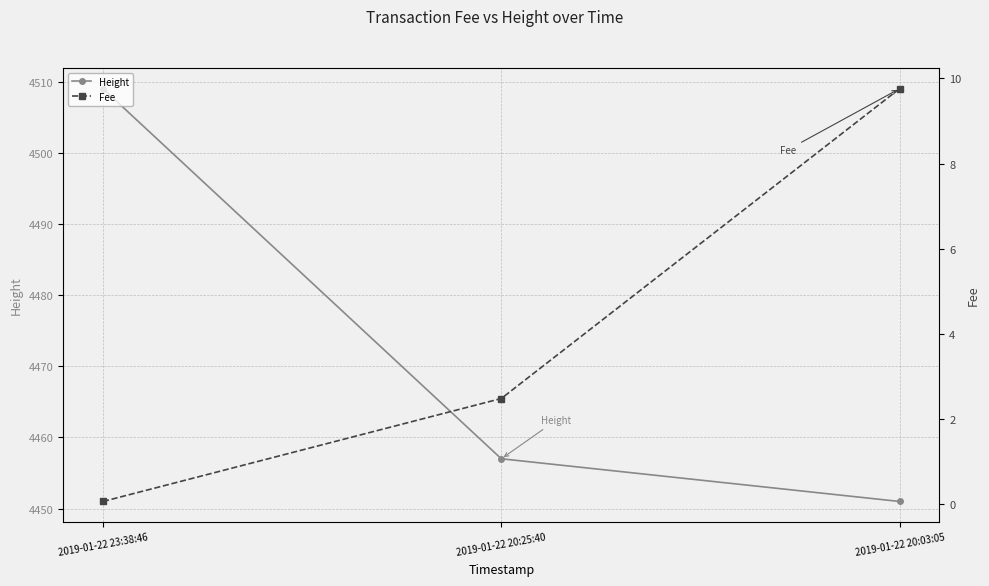

Which category has the lowest value in the Height series?

2019-01-22 20:03:05